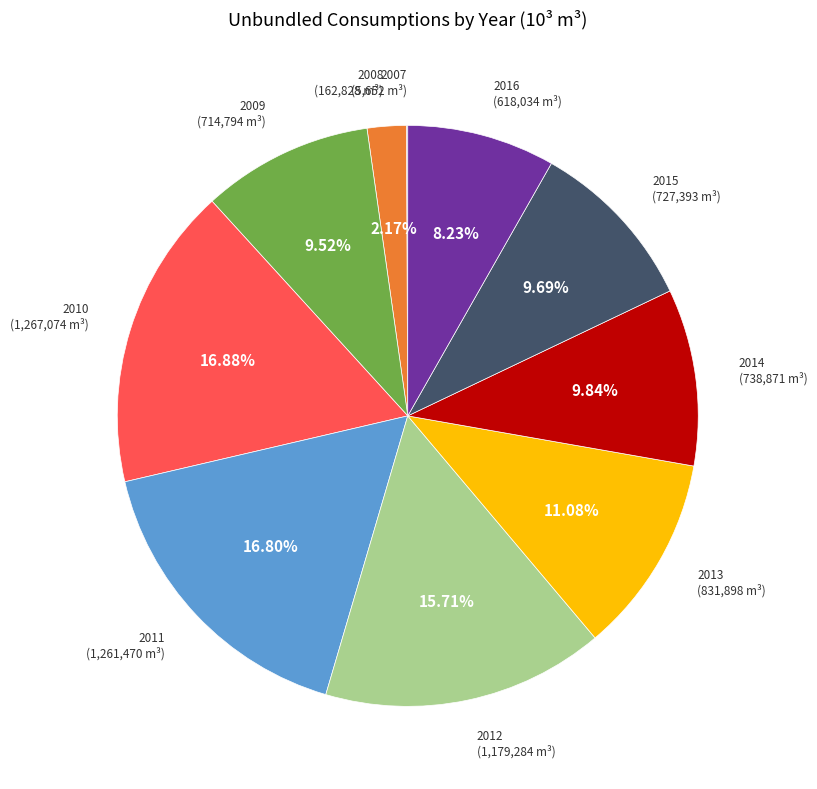

Is there a majority slice in this chart?

No